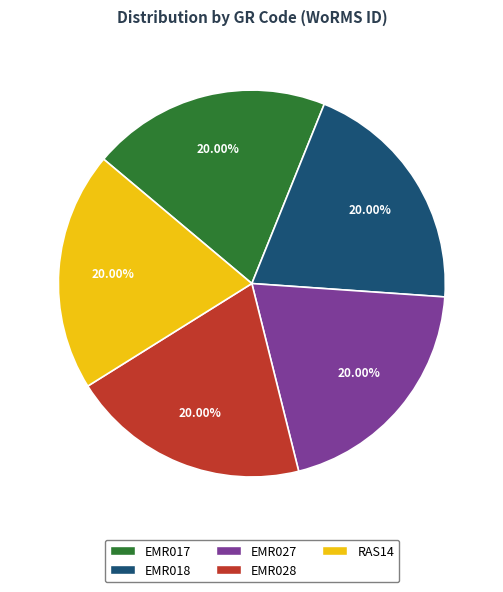

Count the number of slices in the pie.

5